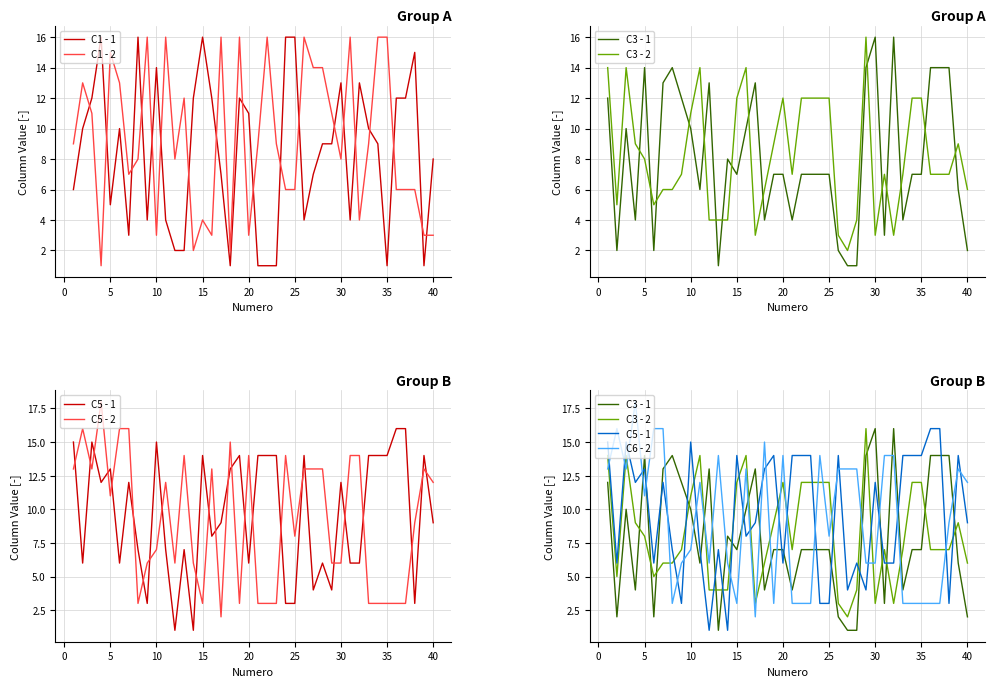

Reading left to right, list all the values displayed in this chart.

C1: 6	10	12	16	5	10	3	16	4	14	4	2	2	12	16	12	7	1	12	11	1	1	1	16	16	4	7	9	9	13	4	13	10	9	1	12	12	15	1	8
C2: 9	13	11	1	15	13	7	8	16	3	16	8	12	2	4	3	16	2	16	3	9	16	9	6	6	16	14	14	11	8	16	4	9	16	16	6	6	6	3	3
C3: 12	2	10	4	14	2	13	14	12	10	6	13	1	8	7	10	13	4	7	7	4	7	7	7	7	2	1	1	14	16	3	16	4	7	7	14	14	14	6	2
C4: 14	5	14	9	8	5	6	6	7	11	14	4	4	4	12	14	3	6	9	12	7	12	12	12	12	3	2	4	16	3	7	3	7	12	12	7	7	7	9	6
C5: 15	6	15	12	13	6	12	7	3	15	7	1	7	1	14	8	9	13	14	6	14	14	14	3	3	14	4	6	4	12	6	6	14	14	14	16	16	3	14	9
C6: 13	16	13	18	11	16	16	3	6	7	12	6	14	6	3	13	2	15	3	14	3	3	3	14	8	13	13	13	6	6	14	14	3	3	3	3	3	9	13	12